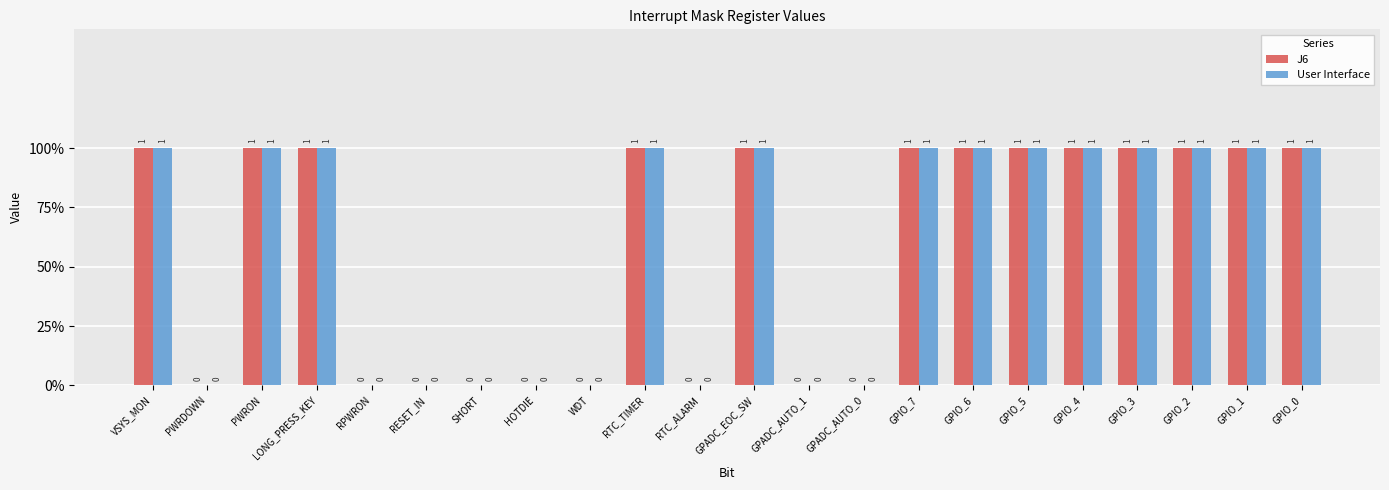

The value of J6 at GPIO_7 is 0. True or false?

False